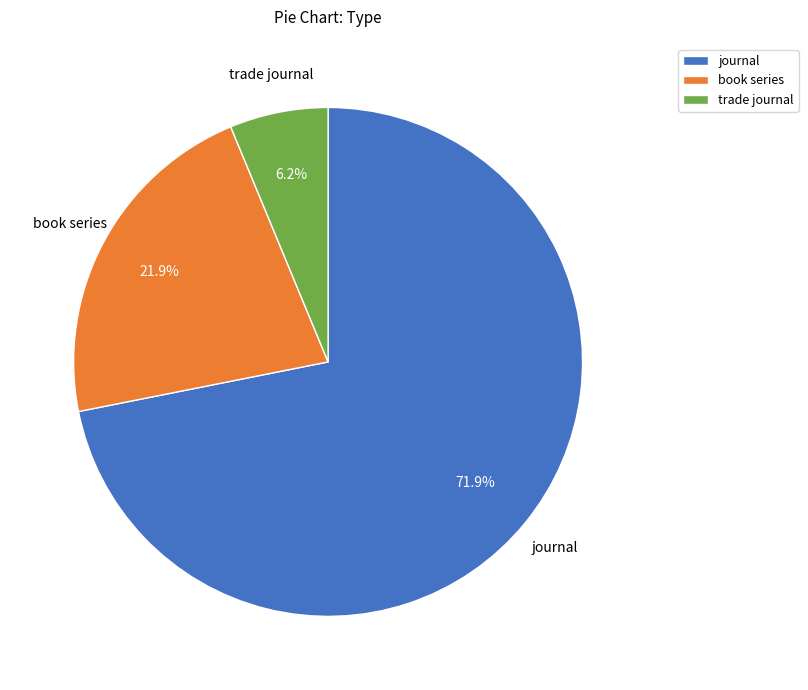

How many slices are in this pie chart?

3